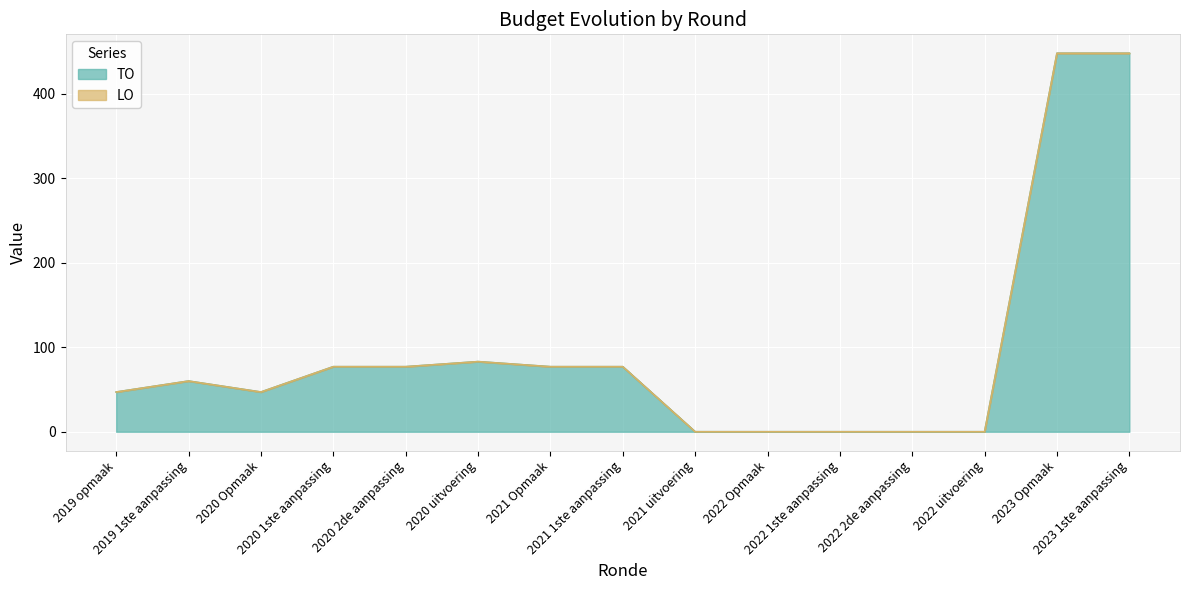

List the labels in order of value, smallest first.

2021 uitvoering, 2022 Opmaak, 2022 1ste aanpassing, 2022 2de aanpassing, 2022 uitvoering, 2019 opmaak, 2020 Opmaak, 2019 1ste aanpassing, 2020 1ste aanpassing, 2020 2de aanpassing, 2021 Opmaak, 2021 1ste aanpassing, 2020 uitvoering, 2023 Opmaak, 2023 1ste aanpassing